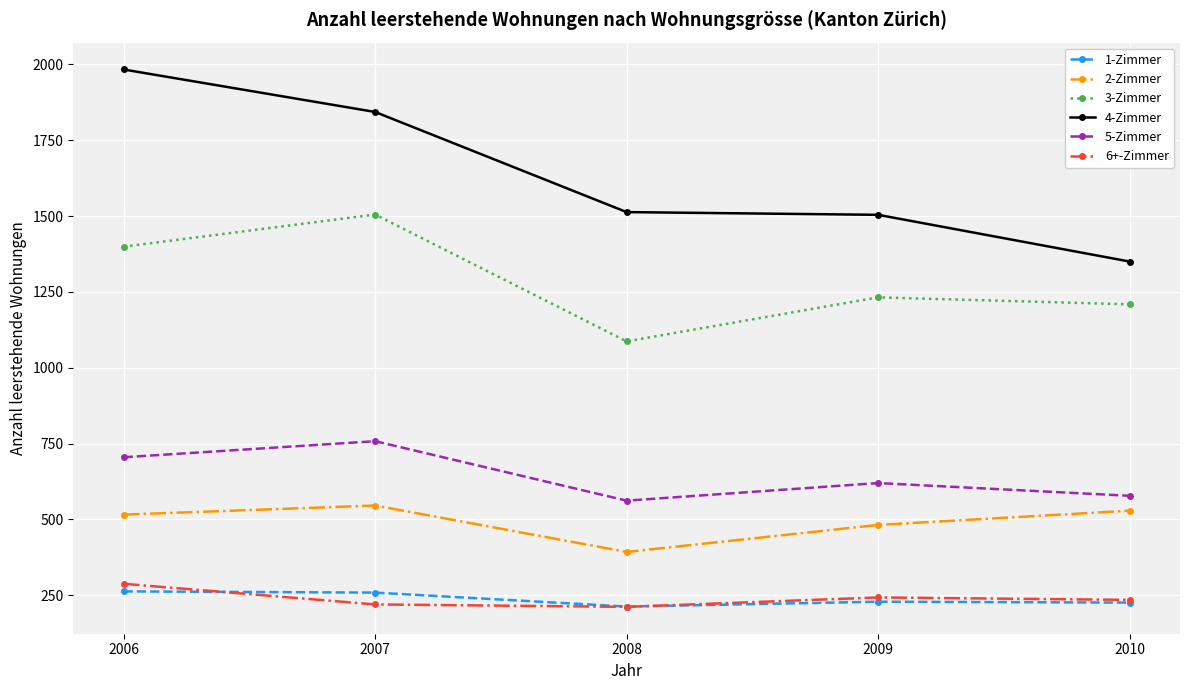

How many interior local peaks does the 5-Zimmer series have?

2